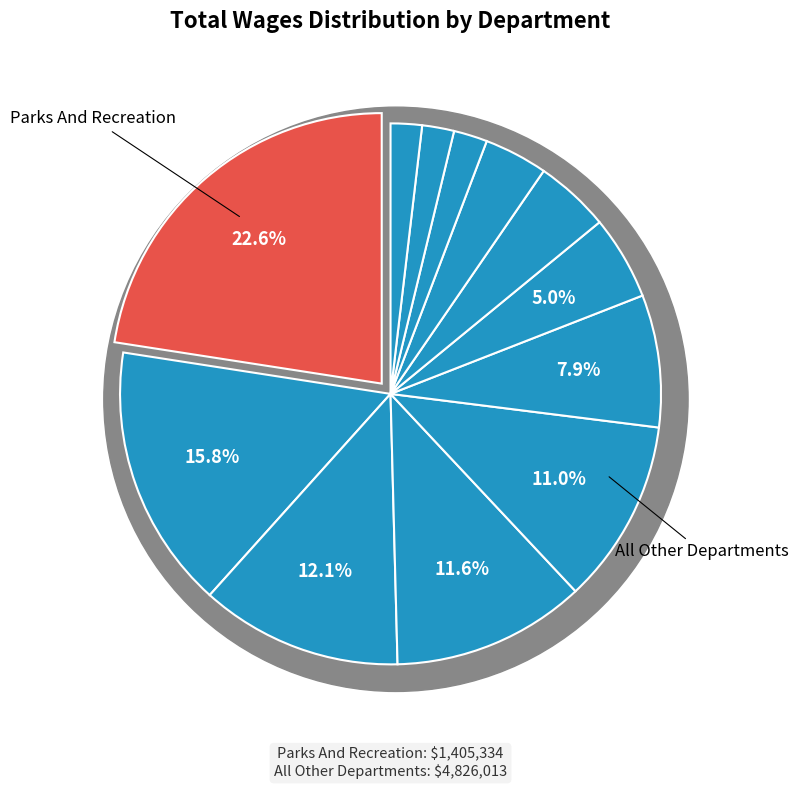

What percentage is the Home Programs slice, to the nearest percent?

4%